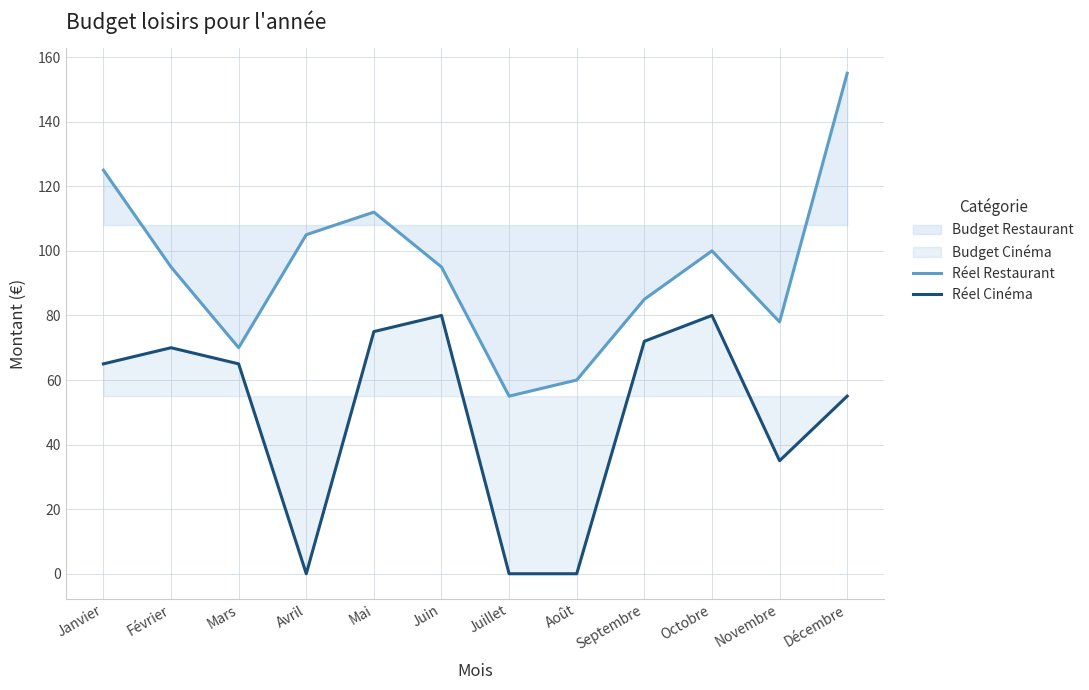

At which label is Réel Restaurant closest to 105?

Avril